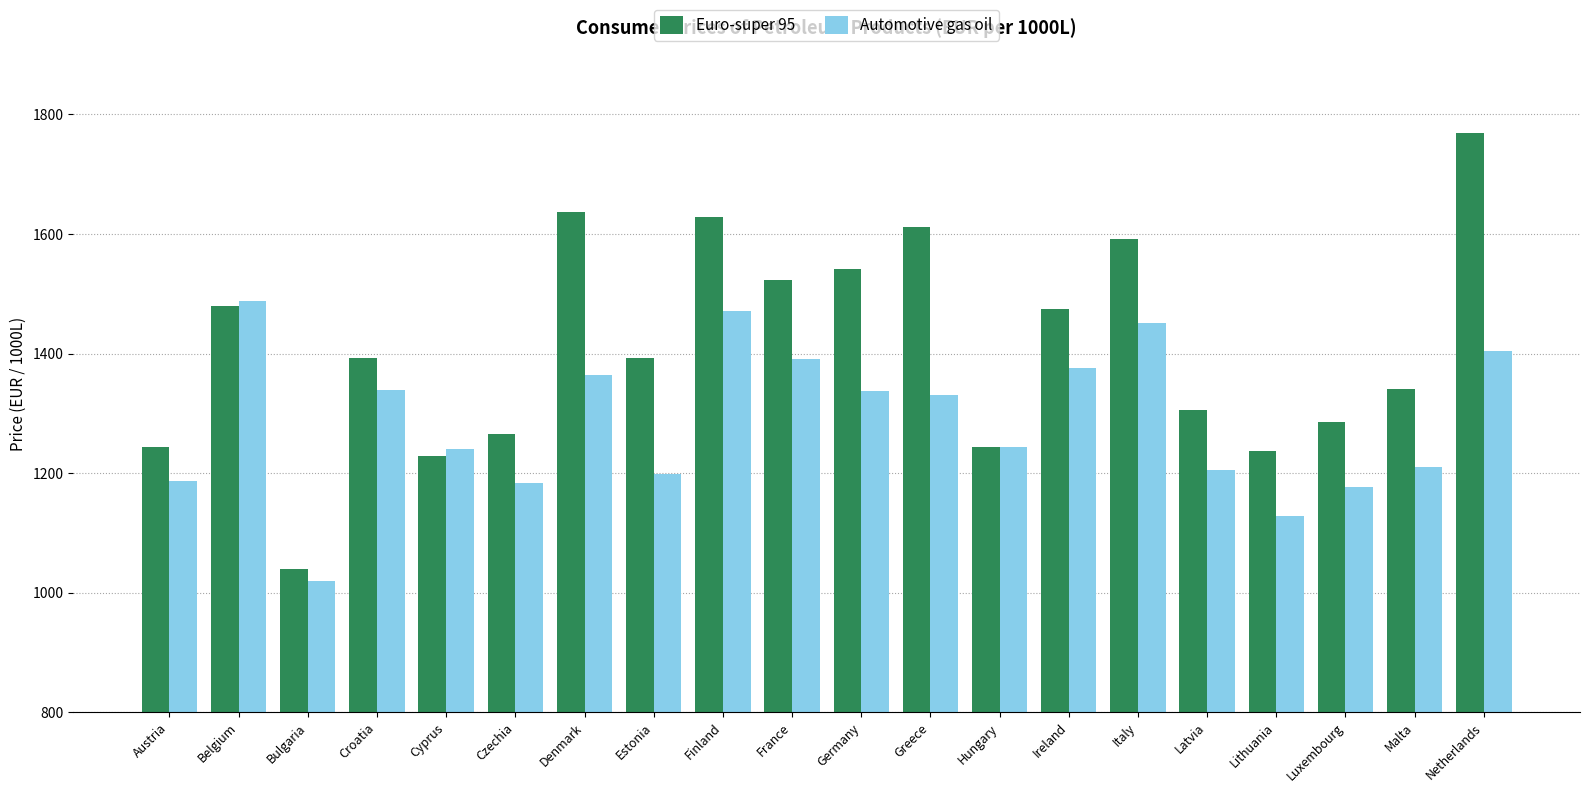

Count the number of categories in the chart.

20